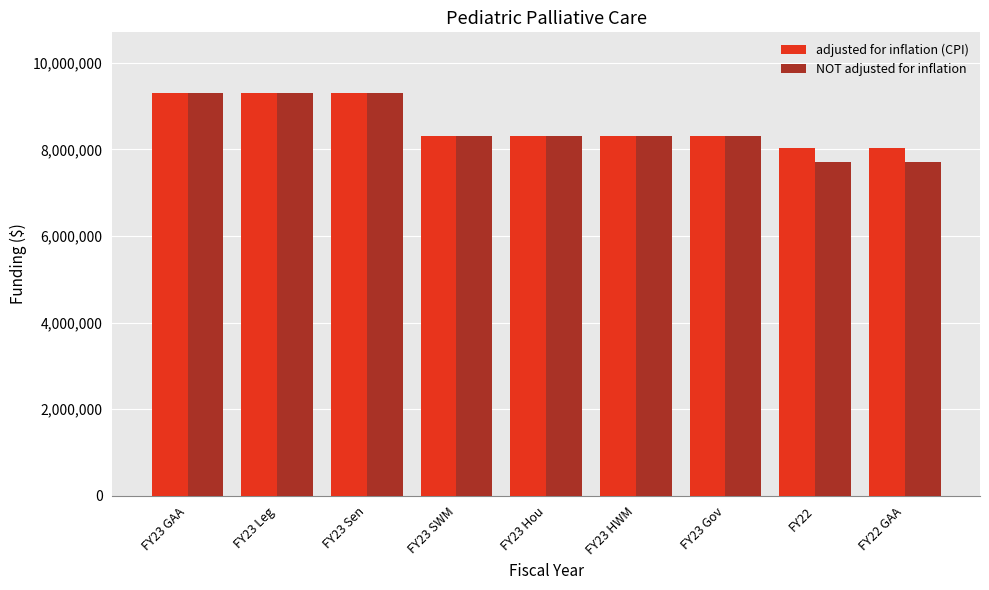

The value of adjusted for inflation (CPI) at FY23 GAA is 15324575. True or false?

False